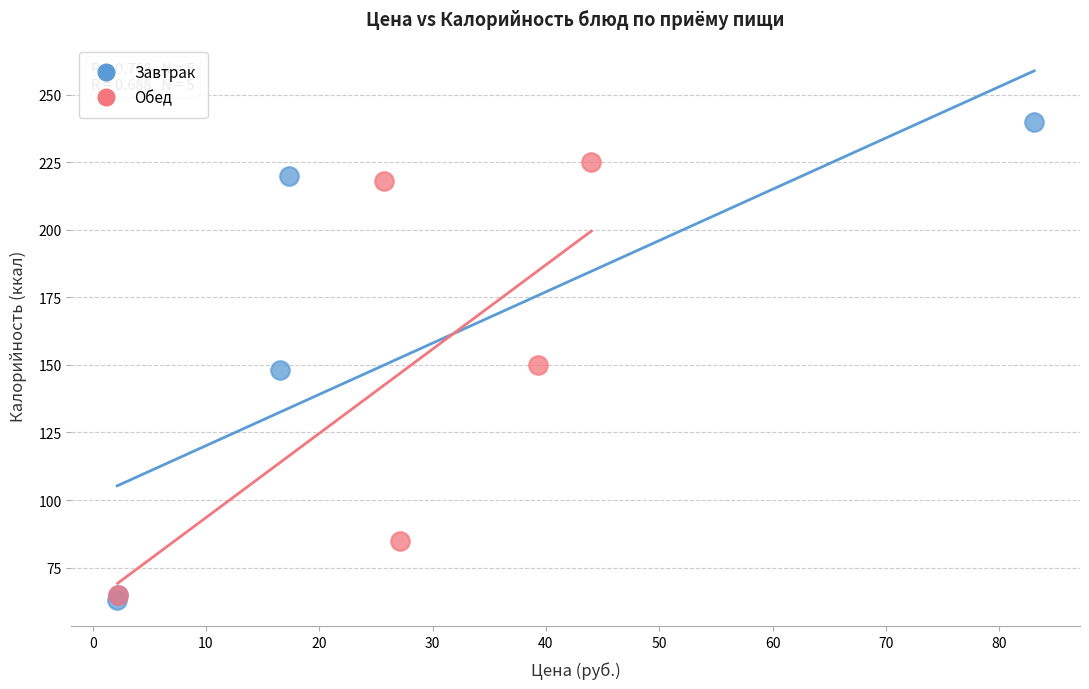

Which series reaches the maximum Y coordinate?

Завтрак